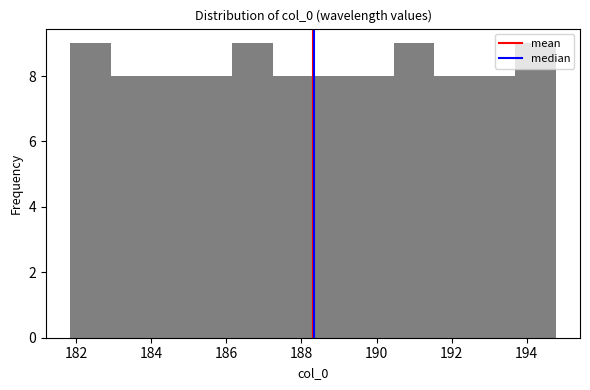

Reading left to right, list every bar in this chart as the range it spans on the x-axis followed by its height. Neither the bar edges nor the heights are printed on the chart, so give them approximately, as read against the axes.

181.8 to 183.0: 9
183.0 to 184.0: 8
184.0 to 185.0: 8
185.0 to 186.2: 8
186.2 to 187.2: 9
187.2 to 188.4: 8
188.4 to 189.4: 8
189.4 to 190.4: 8
190.4 to 191.6: 9
191.6 to 192.6: 8
192.6 to 193.6: 8
193.6 to 194.8: 9